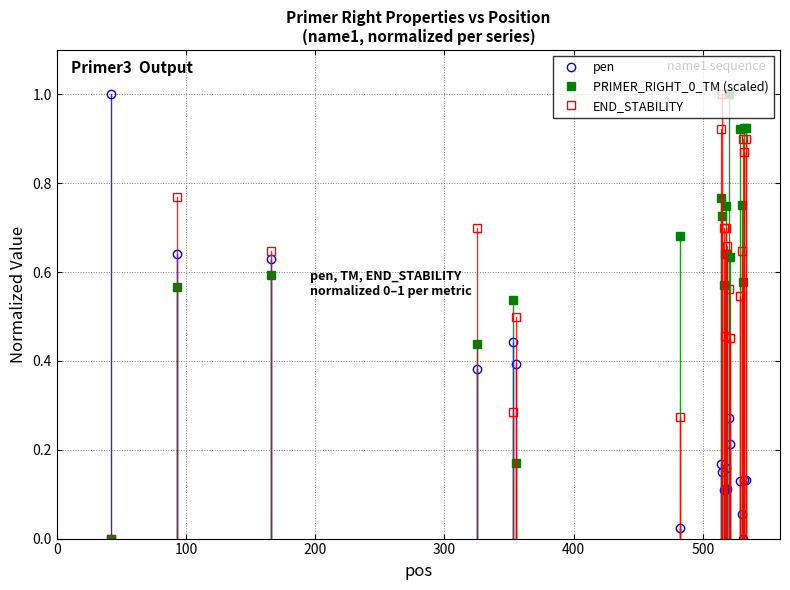

True or false: pen and PRIMER_RIGHT_0_TM (scaled) cross at least once.

True